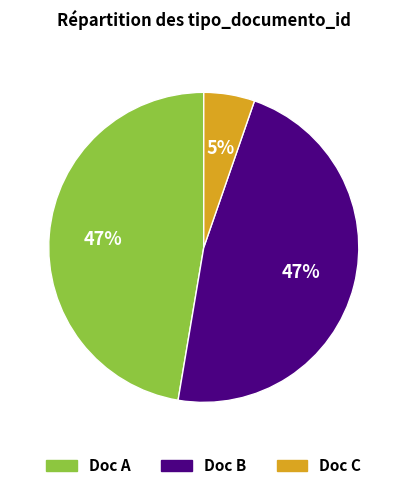

Which category has the smallest portion of the pie?

Doc C